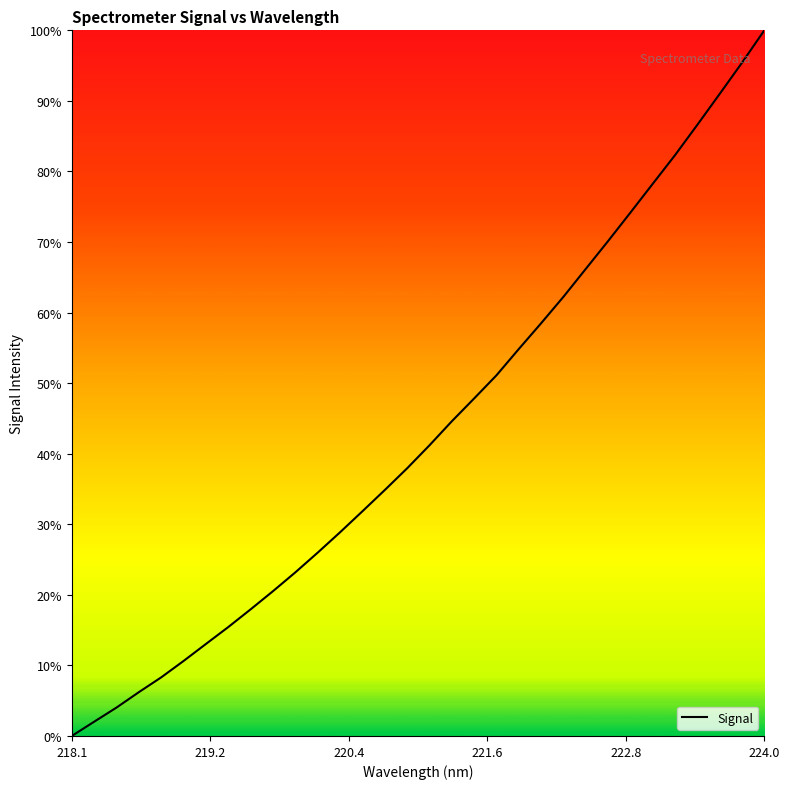

Which label corresponds to the largest value in the chart?

224.0